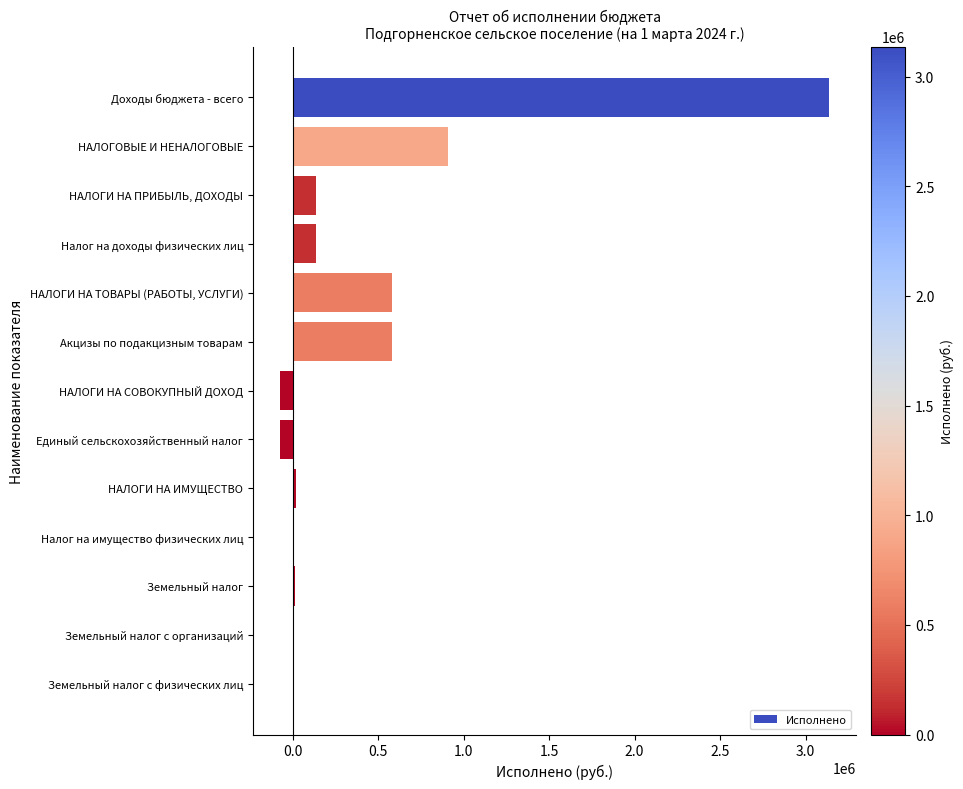

The value at НАЛОГИ НА ТОВАРЫ (РАБОТЫ, УСЛУГИ) is 583661.9. True or false?

True